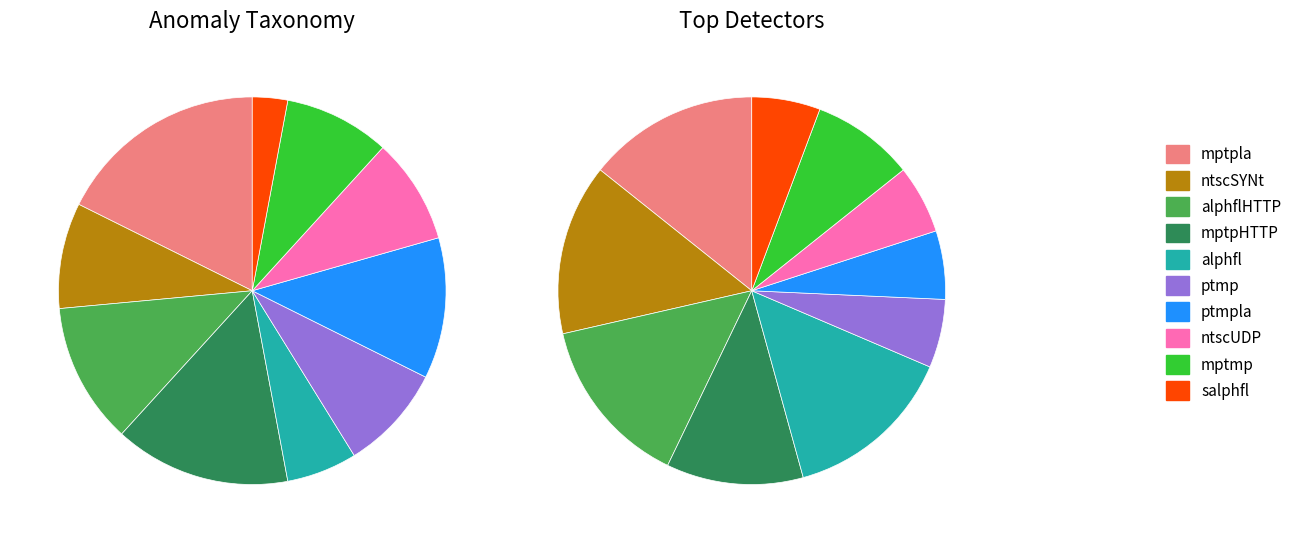

To the nearest percent, what percentage of the pie is ntscUDP?

8%